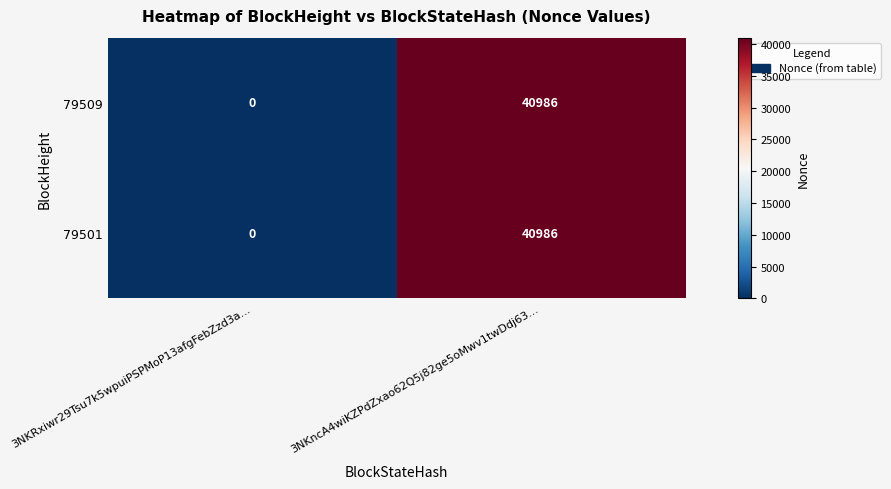

List the labels in order of 79501 value, largest first.

3NKncA4wiKZPdZxao62Q5j82ge5oMwv1twDdj63..., 3NKRxiwr29Tsu7k5wpuiPSPMoP13afgFebZzd3a...